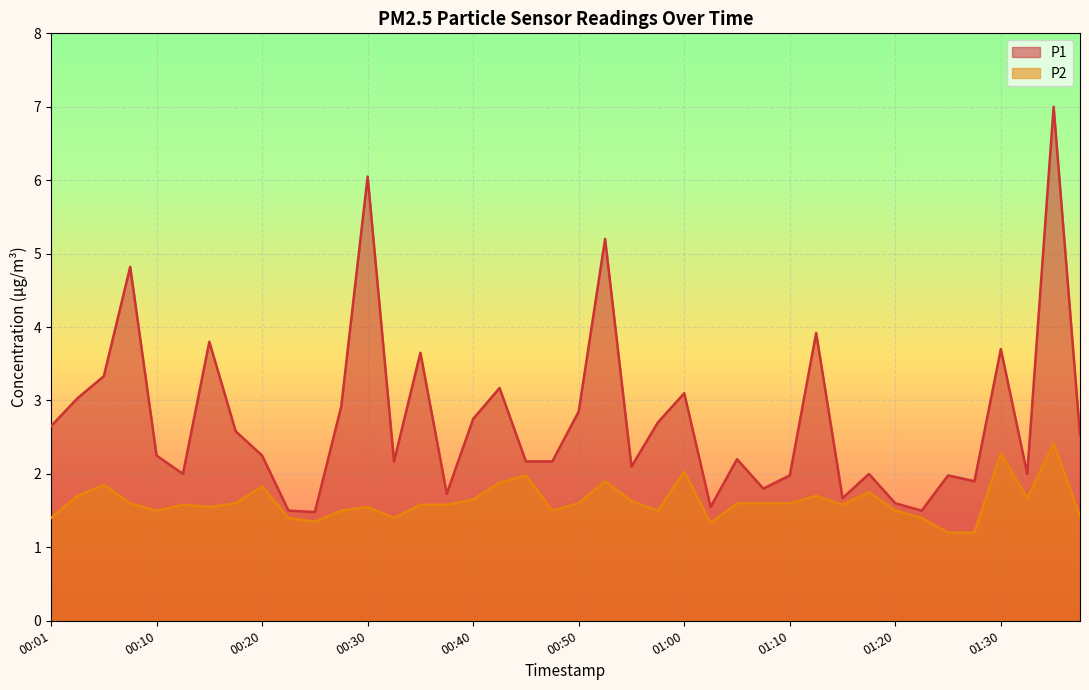

What position from the right is 00:10?

36